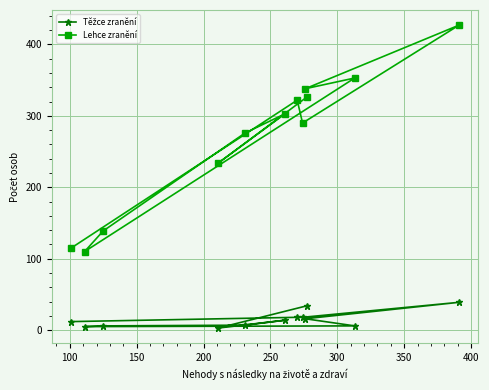

At how many categories does at least one series exceed 130?

10